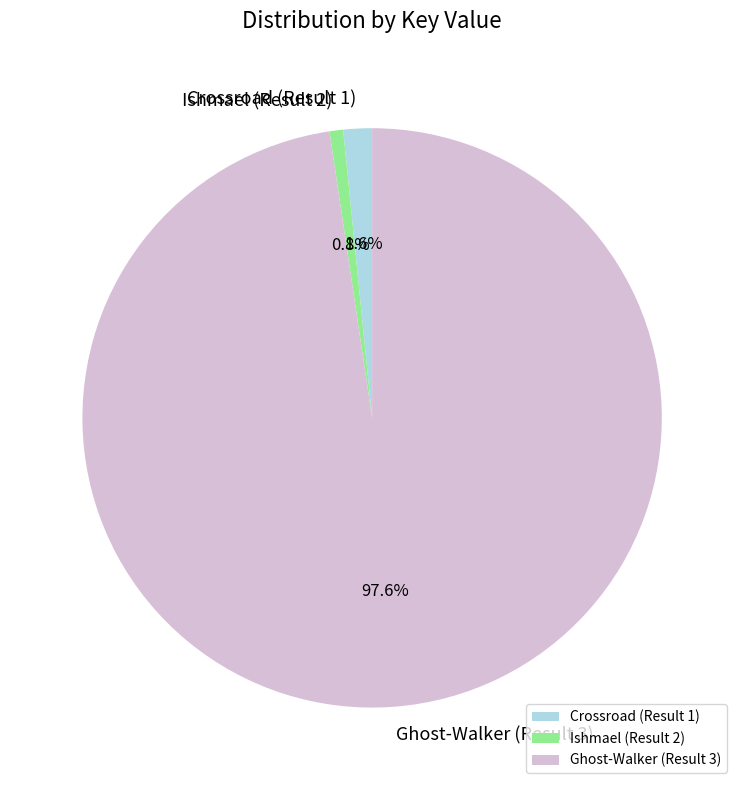

Which has a higher value, Ghost-Walker (Result 3) or Ishmael (Result 2)?

Ghost-Walker (Result 3)